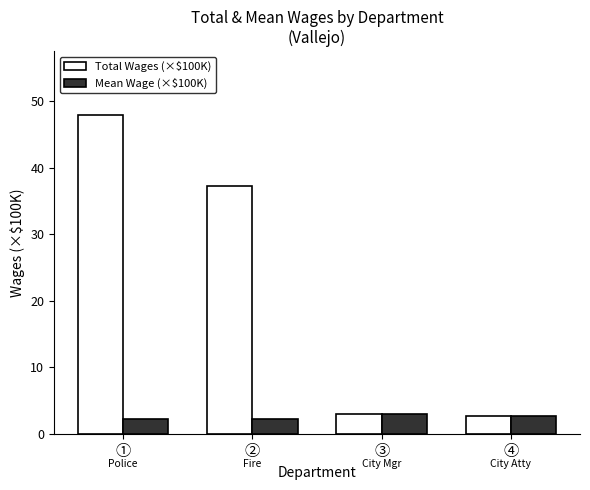

What is the difference between the Mean Wage (×$100K) values at ④ and ①?

0.3